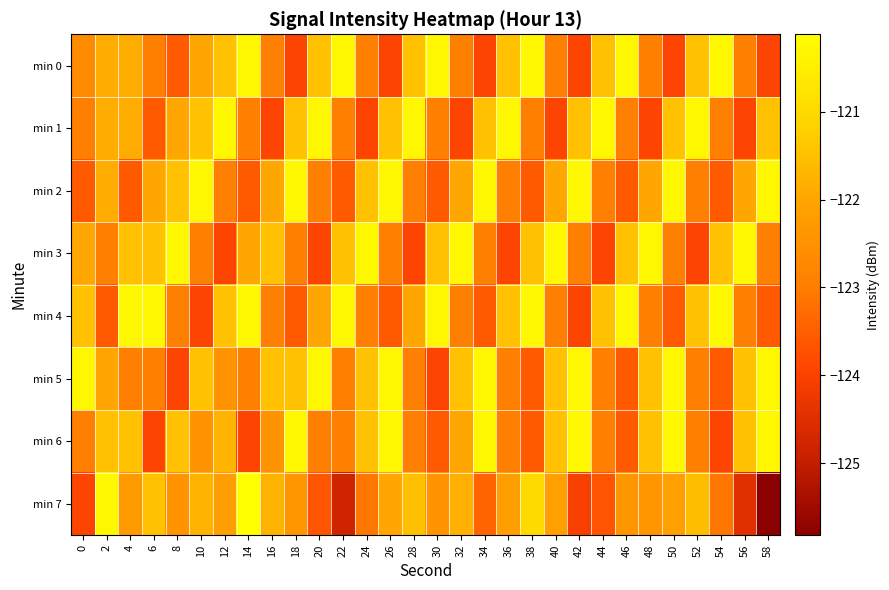

Which category has the lowest value across all series?

58